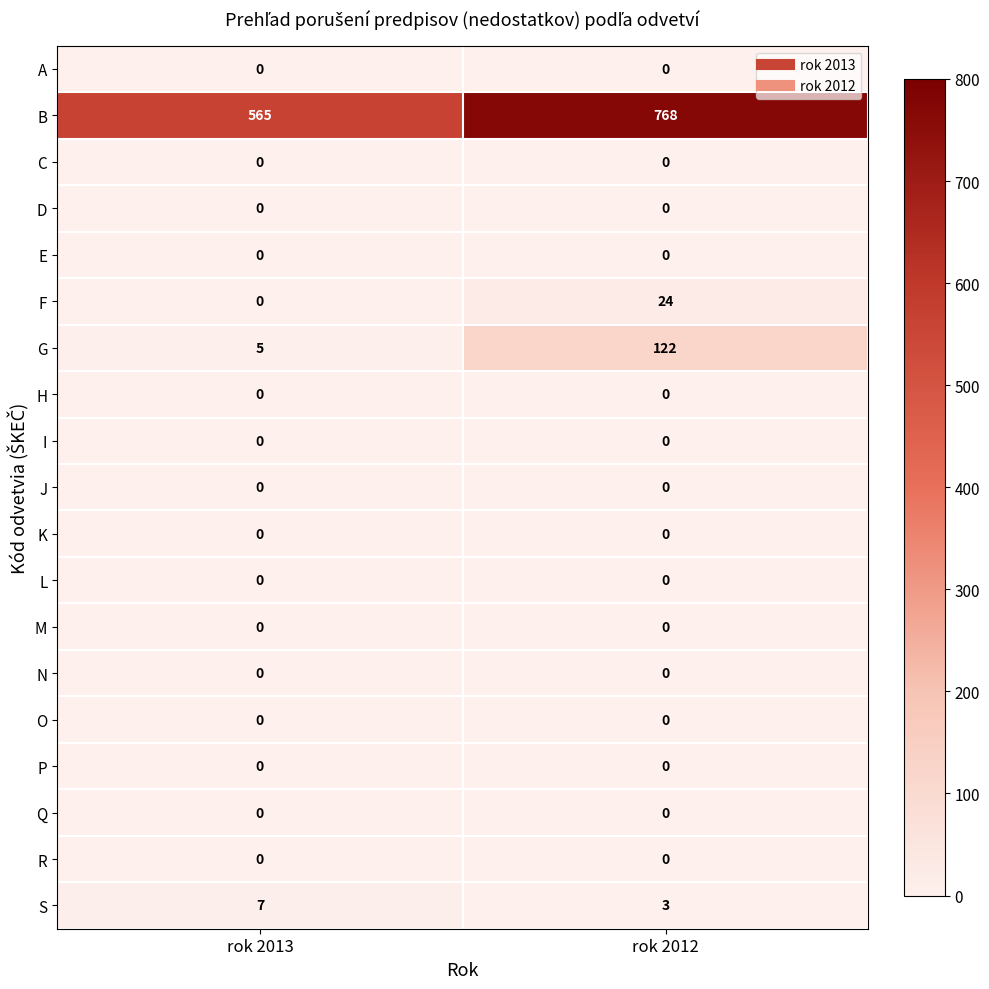

At how many categories does at least one series exceed 423?

2